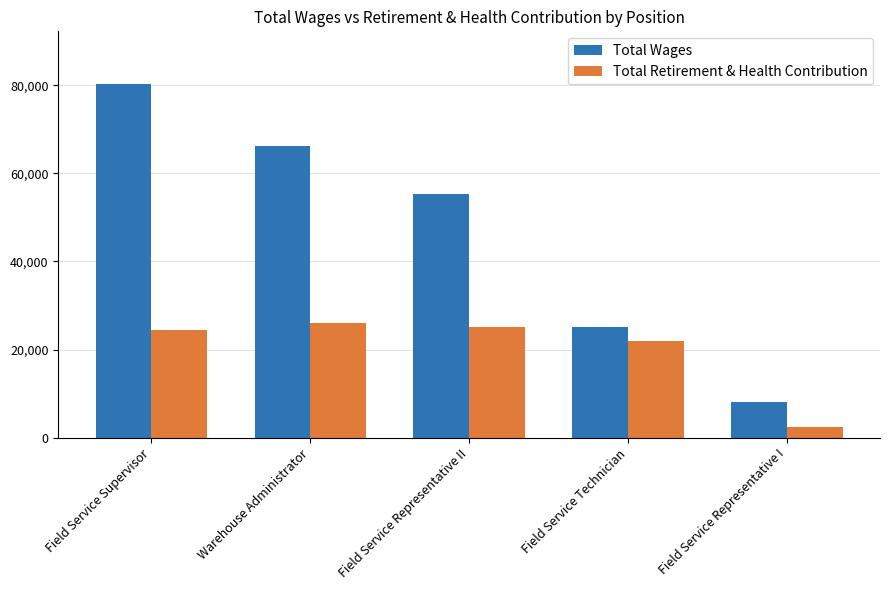

Read the Total Retirement & Health Contribution value at Field Service Supervisor.

24472